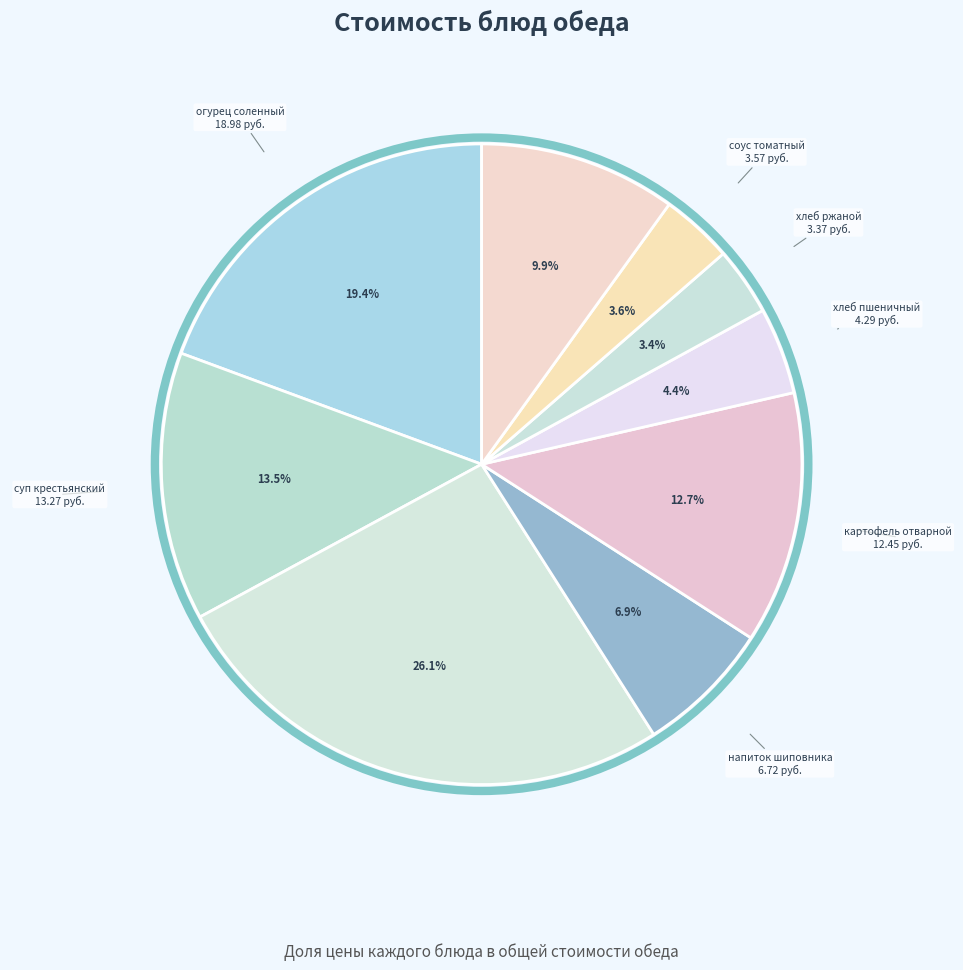

Combined, what portion of the pie is хлеб пшеничный and суп крестьянский?

17.9%